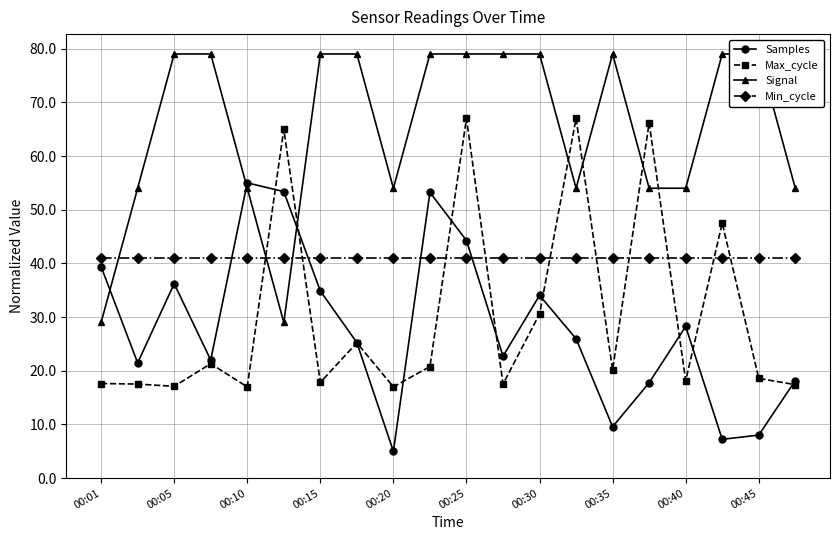

Reading right to left, transcribe all the data shown in this chart.

Samples: 18.2	8.0	7.2	28.3	17.8	9.6	26.0	34.0	22.7	44.3	53.2	5.0	25.3	34.9	53.4	55.0	22.0	36.2	21.5	39.4
Max_cycle: 17.4	18.6	47.5	18.2	66.2	20.2	67.0	30.6	17.5	67.0	20.8	17.0	25.2	17.8	65.0	17.0	21.3	17.1	17.5	17.6
Signal: 54.0	79.0	79.0	54.0	54.0	79.0	54.0	79.0	79.0	79.0	79.0	54.0	79.0	79.0	29.0	54.0	79.0	79.0	54.0	29.0
Min_cycle: 41.0	41.0	41.0	41.0	41.0	41.0	41.0	41.0	41.0	41.0	41.0	41.0	41.0	41.0	41.0	41.0	41.0	41.0	41.0	41.0